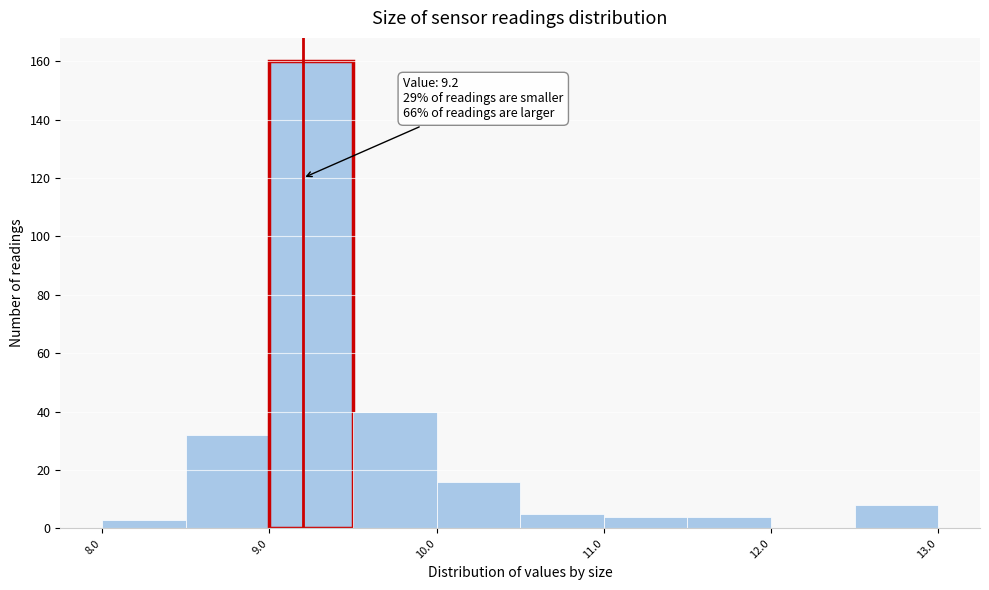

Over which range of the x-axis is the bar tallest?

9.0 to 9.5